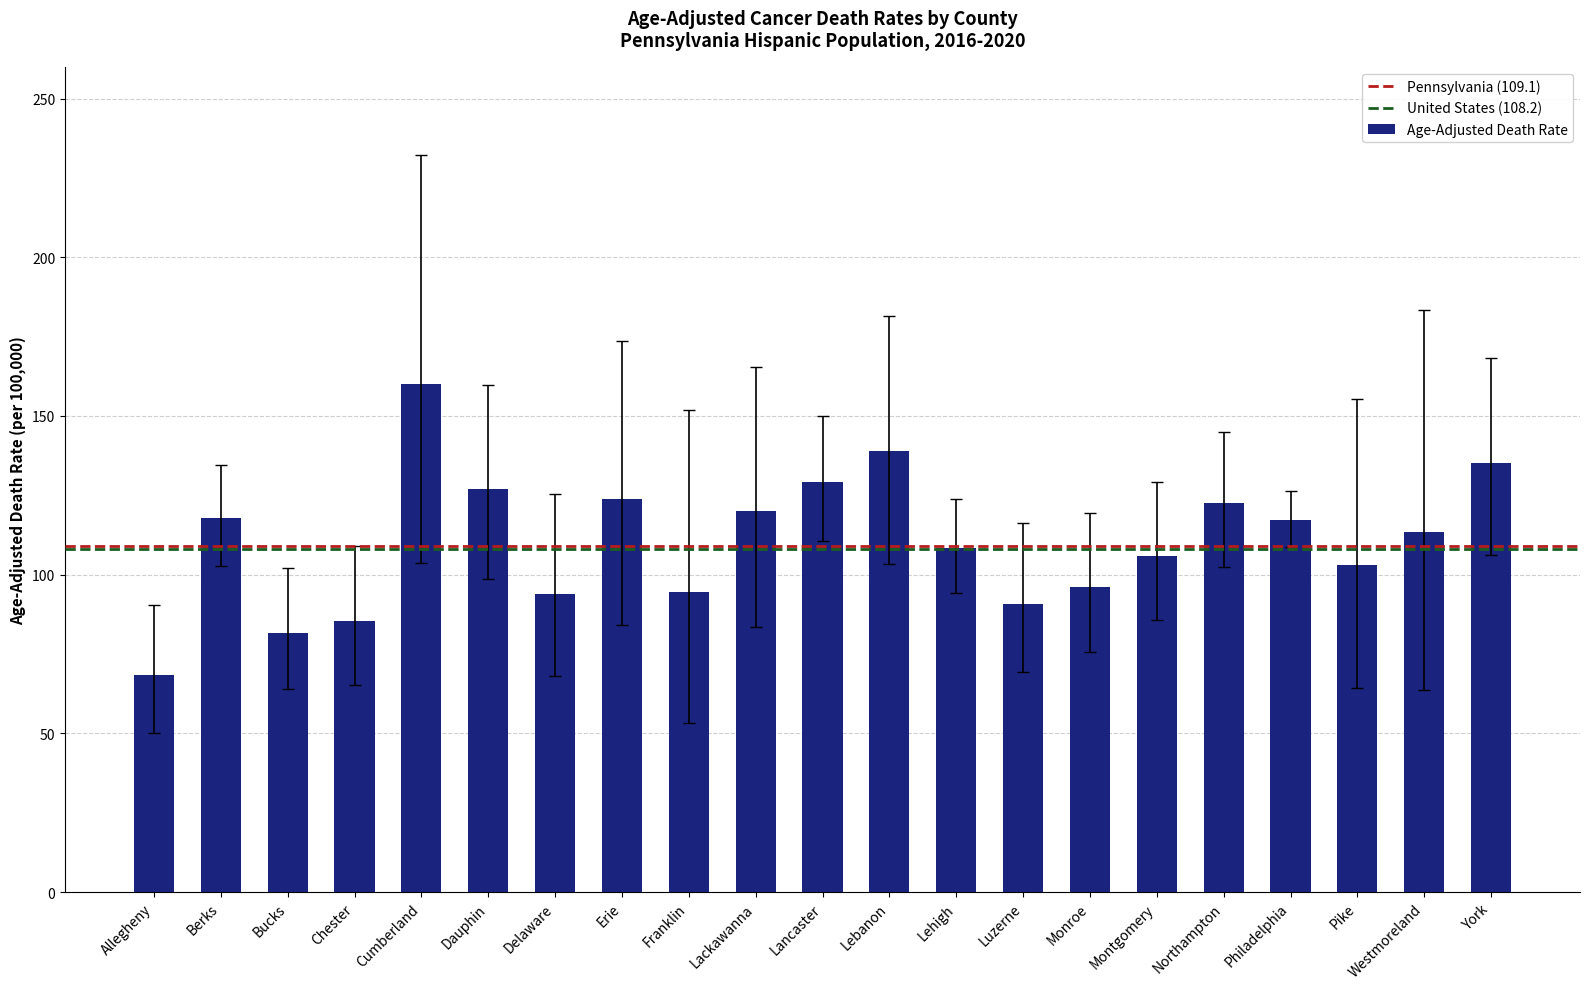

Read the value at Chester.

85.3